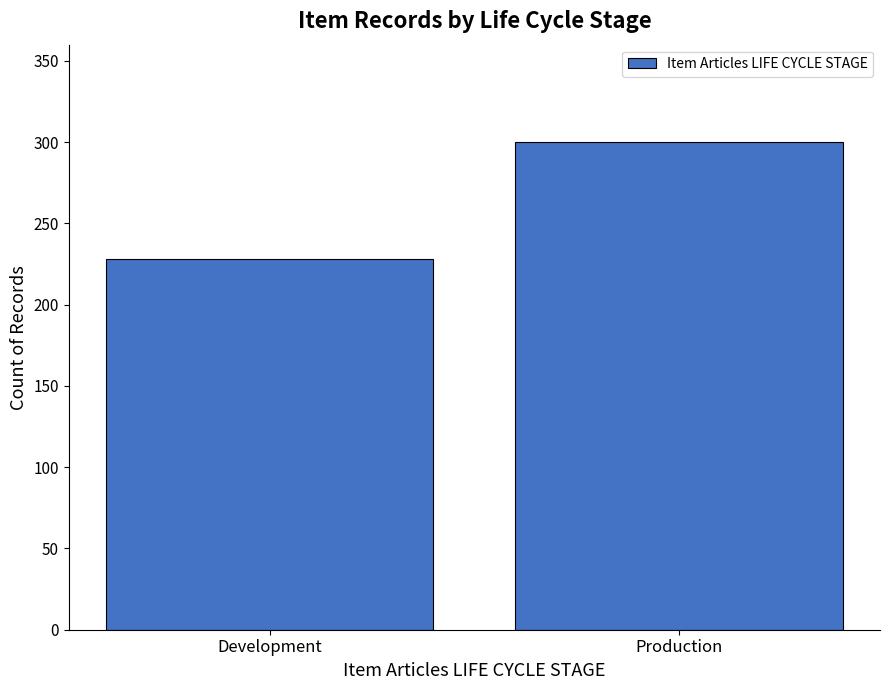

How many series are shown in this chart?

1